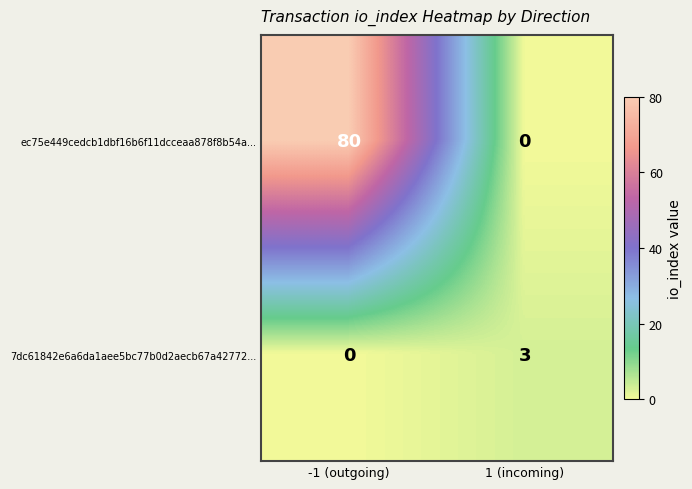

Read the ec75e449cedcb1dbf16b6f11dcceaa878f8b54a... value at -1 (outgoing).

80